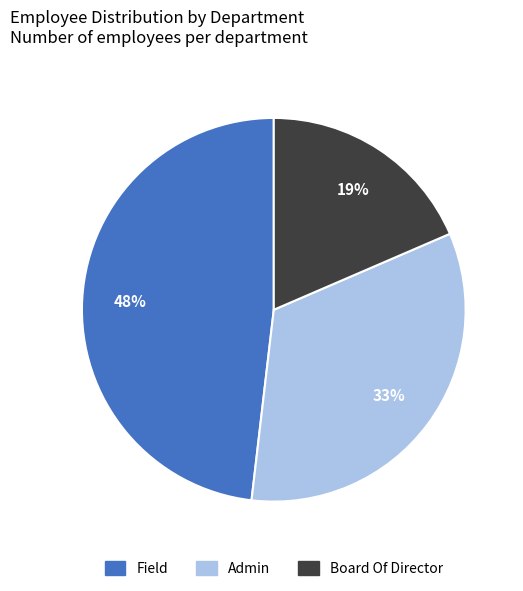

Does any single category account for the majority?

No